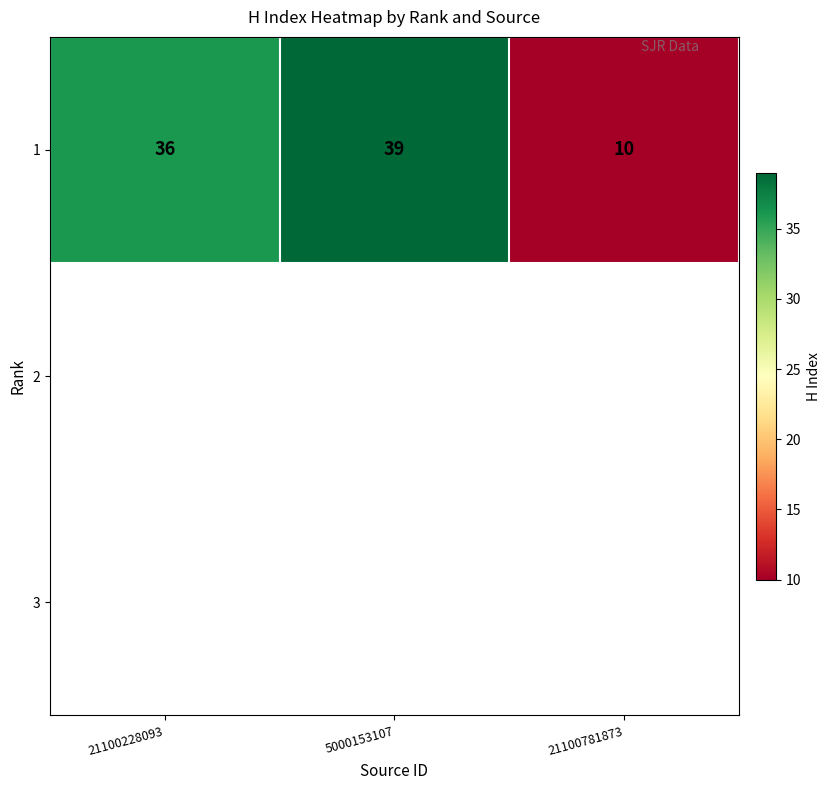

The chart shows a value of 10 at 21100781873. True or false?

True